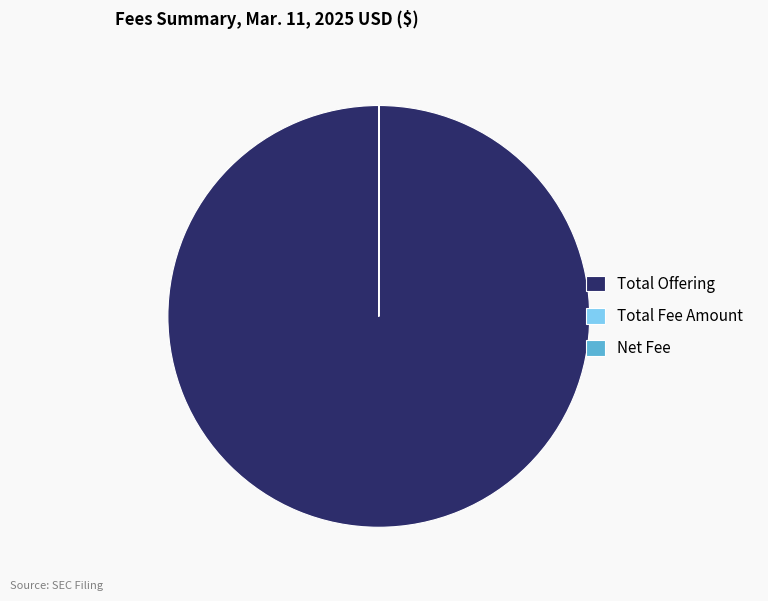

True or false: Total Offering accounts for 100% of the total.

True